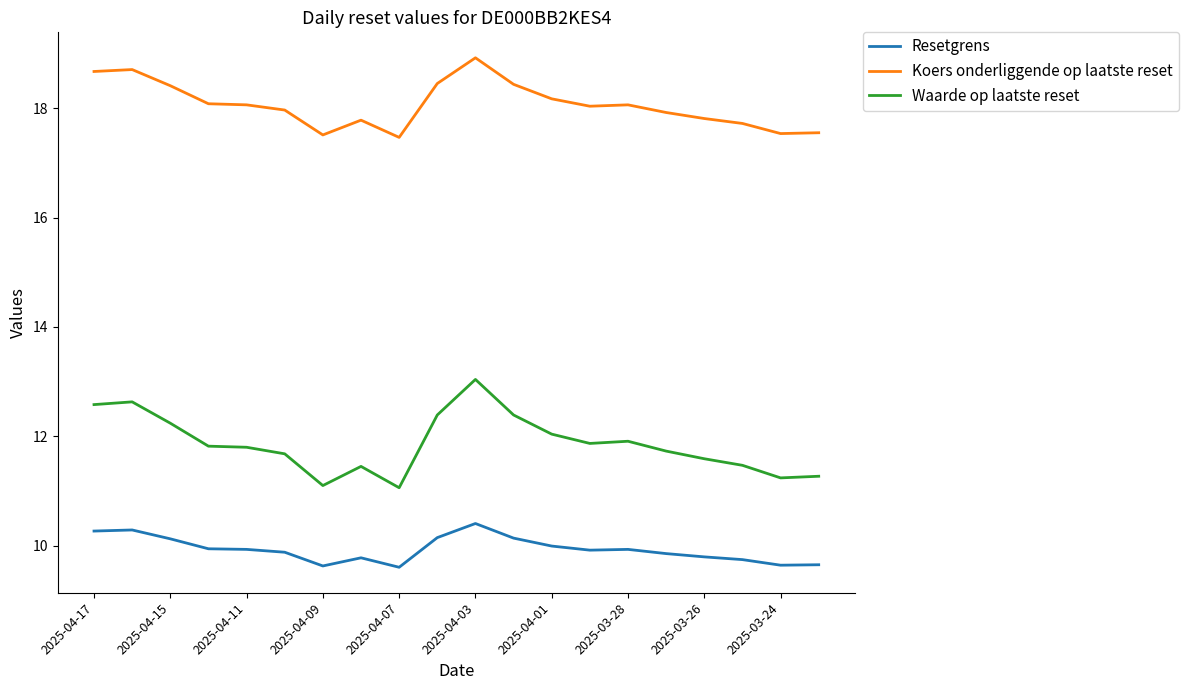

List the series in order of their overall mean, lowest first.

Resetgrens, Waarde op laatste reset, Koers onderliggende op laatste reset